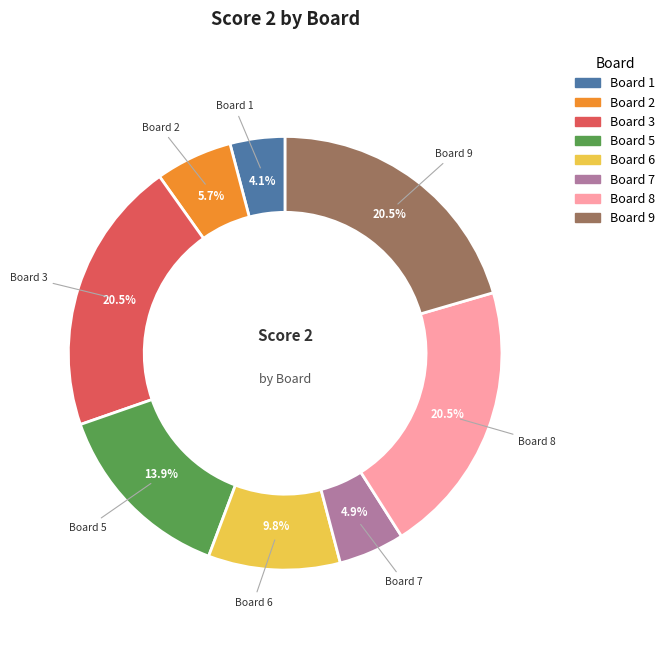

How many segments does this pie chart have?

8